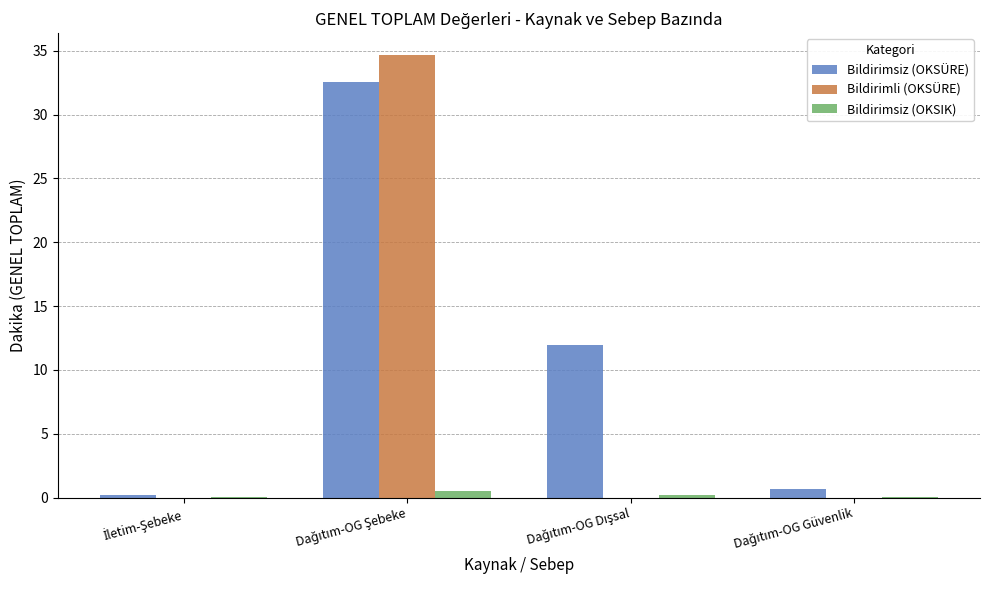

Are the bars horizontal?

No